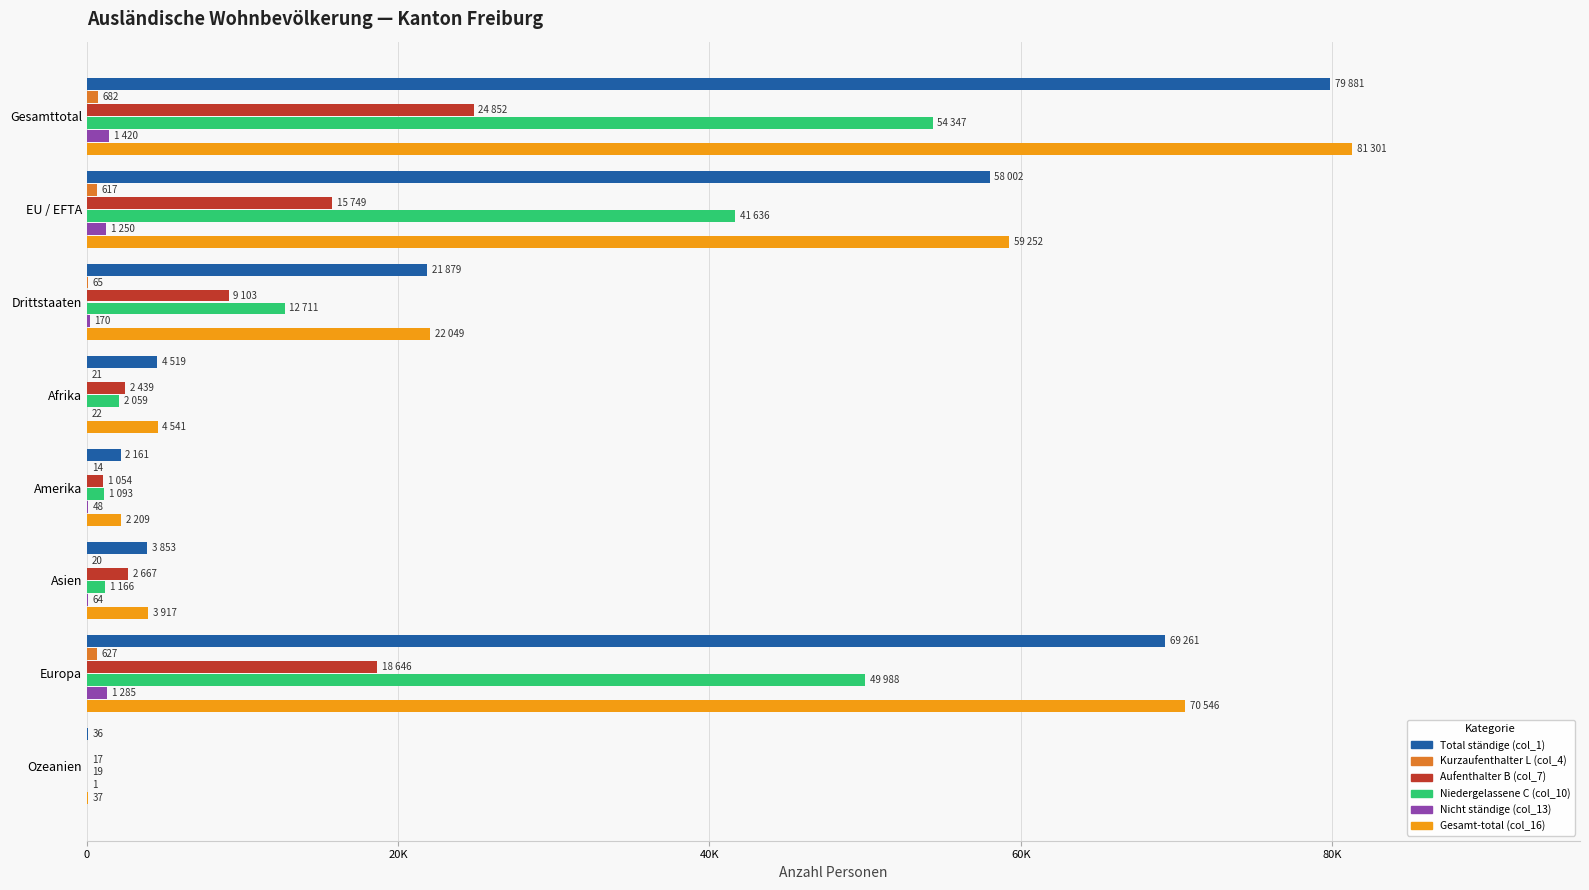

List the series in order of their peak value, highest first.

Gesamt-total (col_16), Total ständige (col_1), Niedergelassene C (col_10), Aufenthalter B (col_7), Nicht ständige (col_13), Kurzaufenthalter L (col_4)